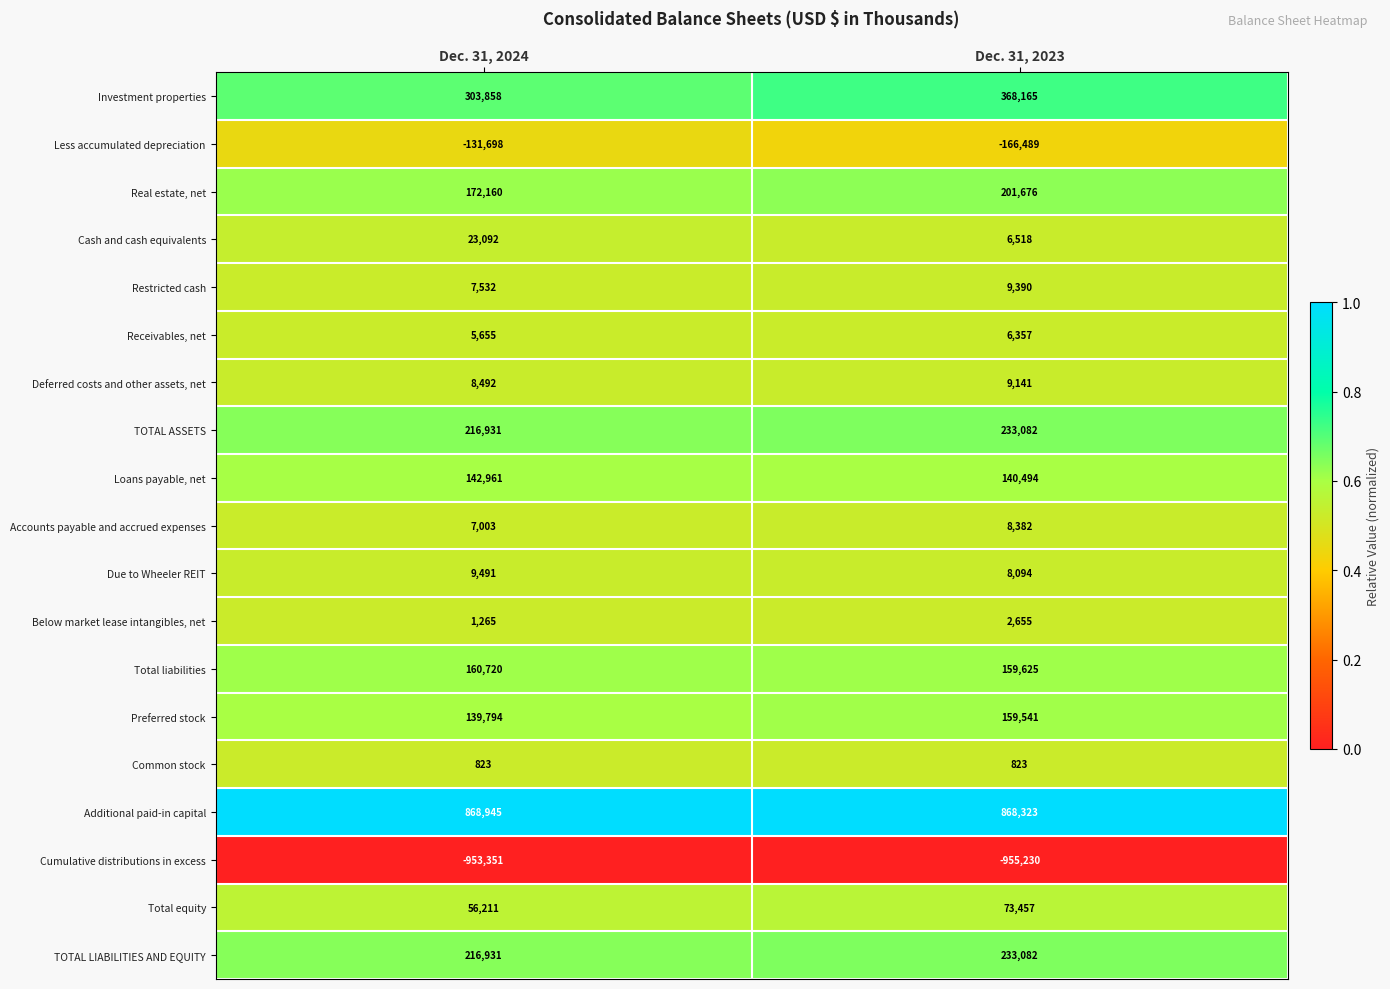

True or false: Preferred stock has a value of 208805 at Dec. 31, 2024.

False